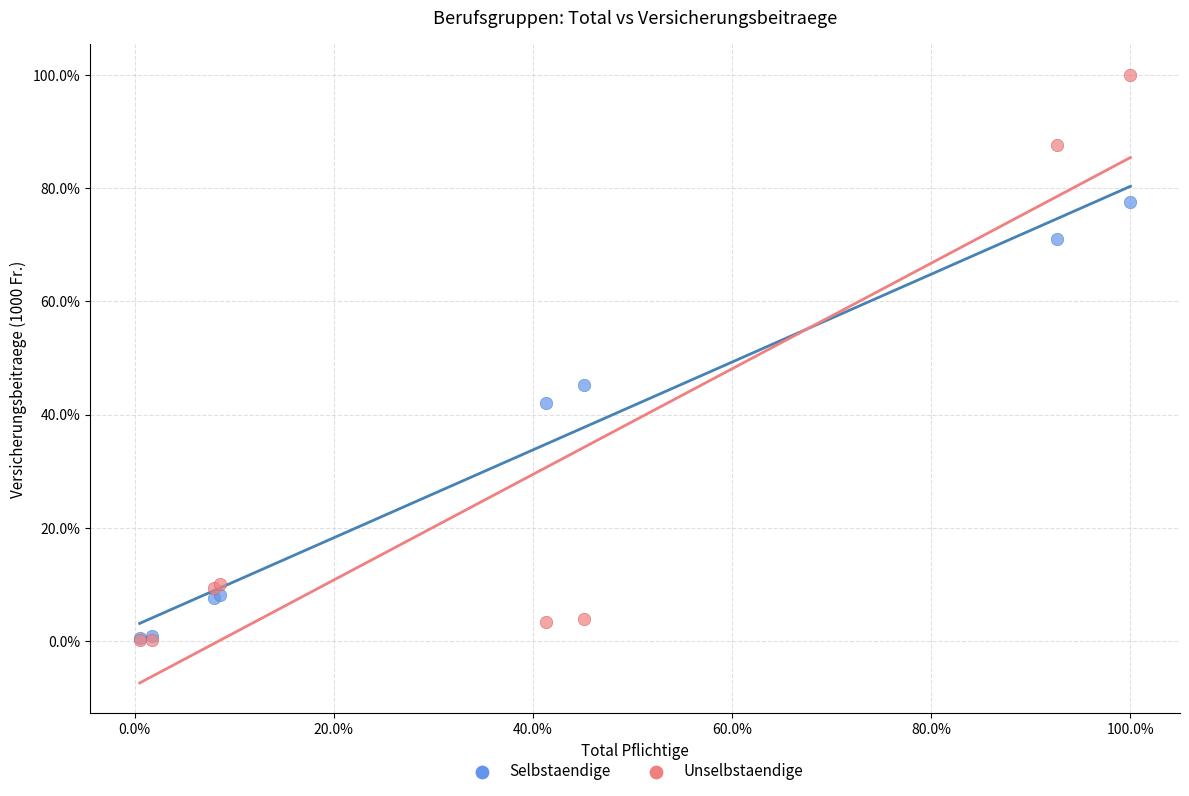

What are all the series names shown in the legend?

Selbstaendige, Unselbstaendige